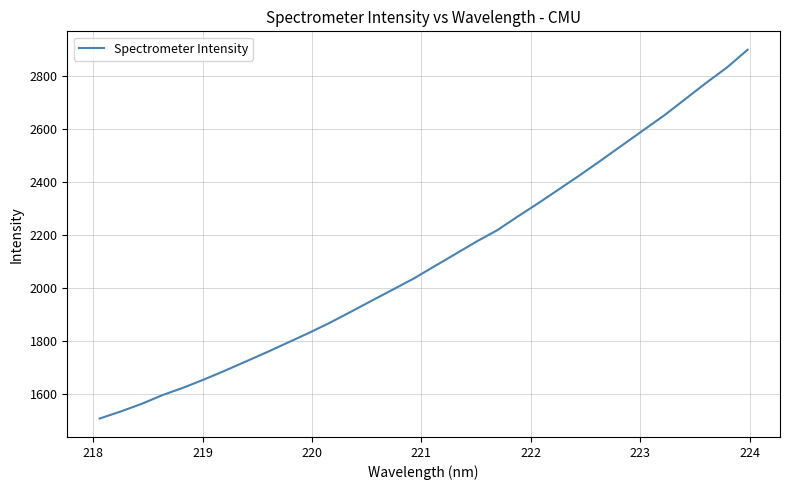

What is the difference between the maximum and minimum values?

1390.3